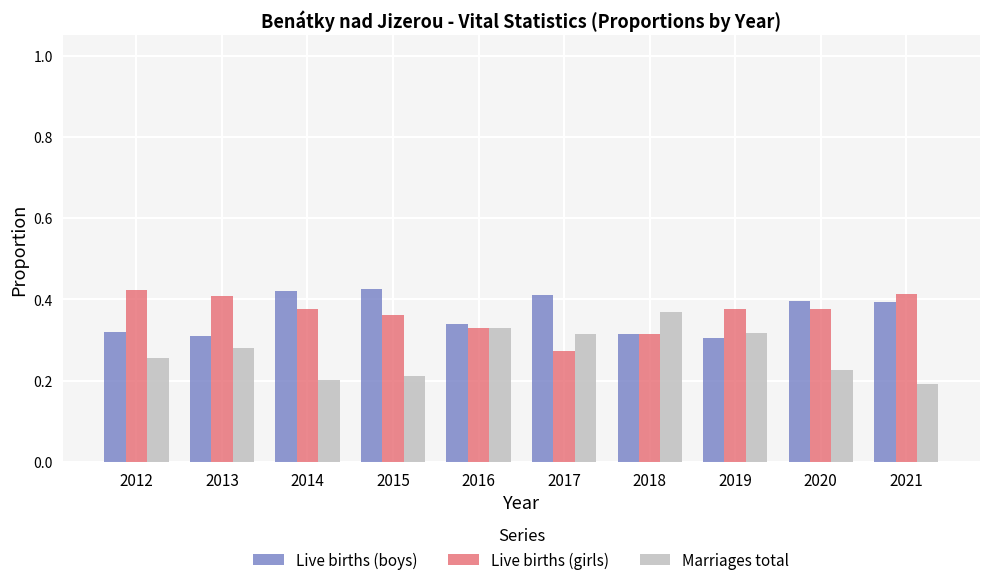

At which label is Live births (girls) closest to 0?

2017